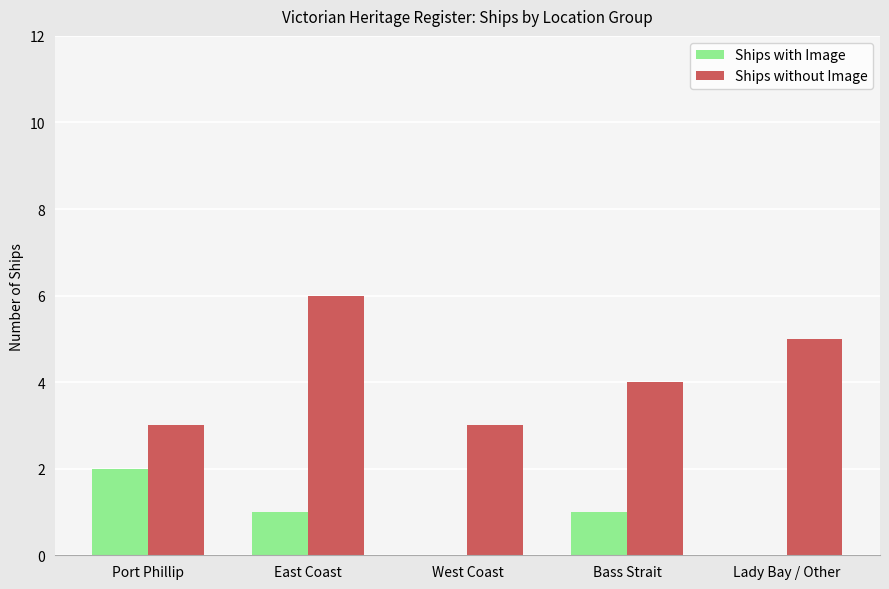

Between East Coast and Bass Strait, which series saw the biggest shift?

Ships without Image